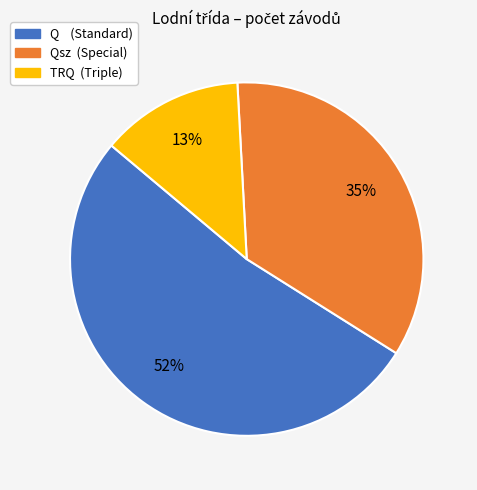

To the nearest percent, what is the difference between the largest and smallest slice percentages?

39%